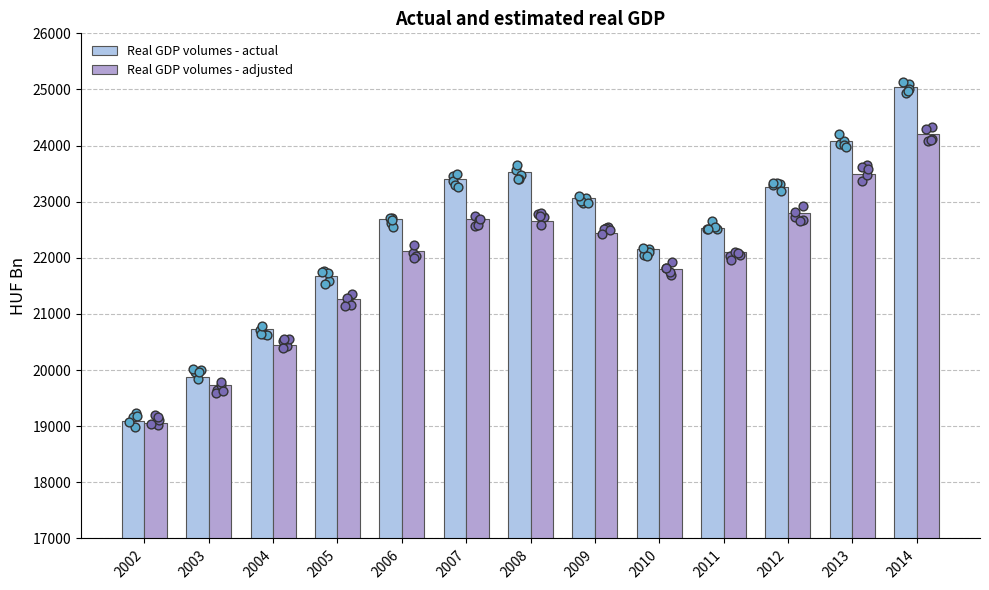

What are all the series names shown in the legend?

Real GDP volumes - actual, Real GDP volumes - adjusted